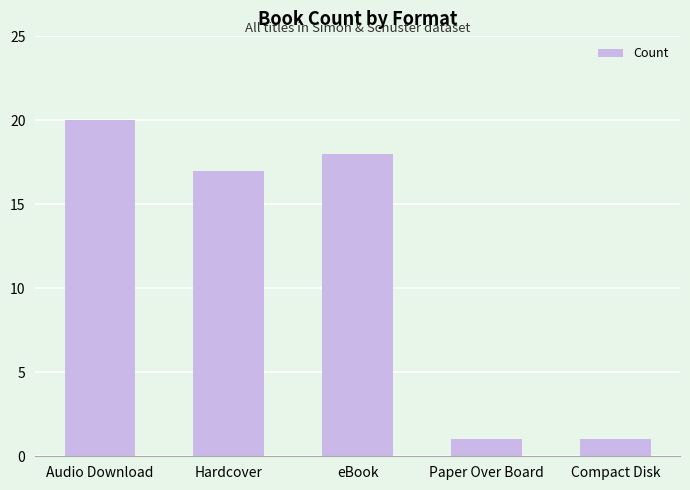

True or false: the data shows 1 at Compact Disk.

True